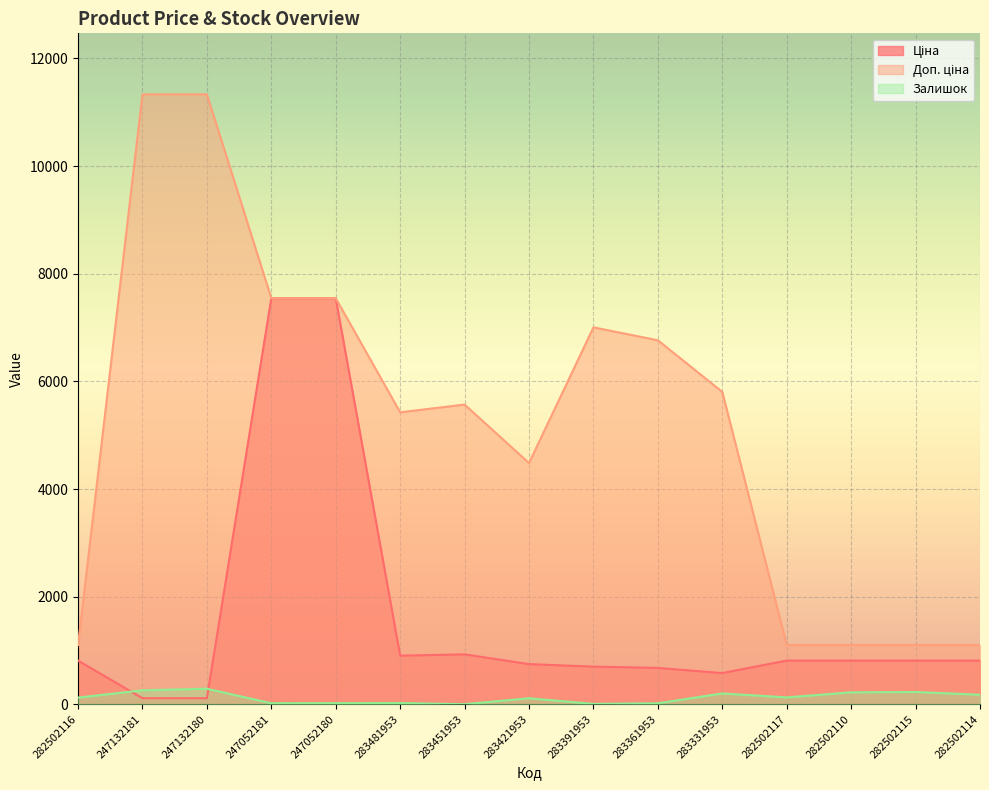

What is the minimum value shown in the chart?

2.0